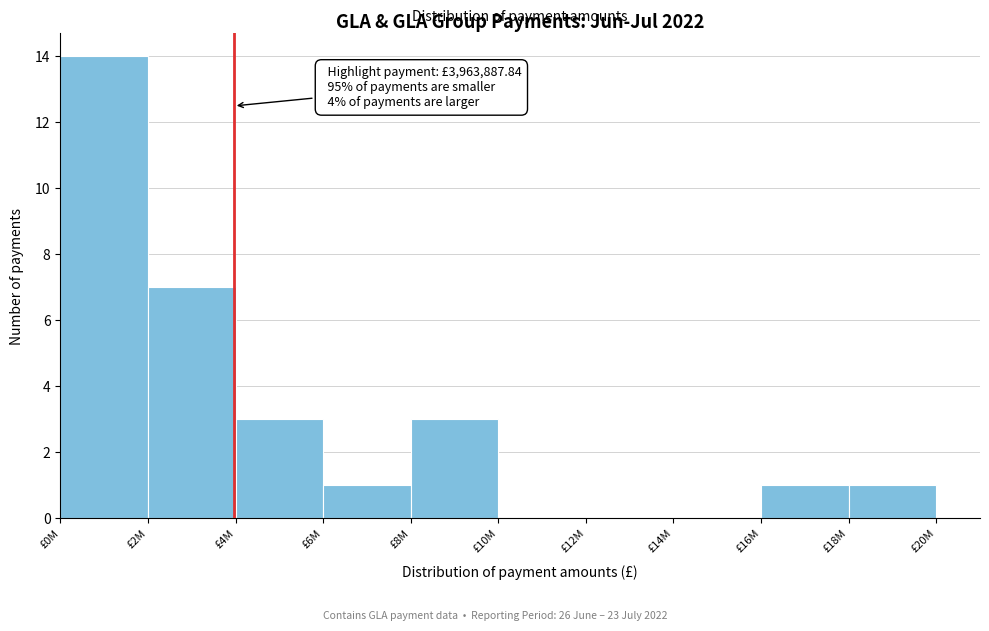

Reading left to right, what are all the values shown in this chart?

£0M=14	£2M=7	£4M=3	£6M=1	£8M=3	£10M=0	£12M=0	£14M=0	£16M=1	£18M=1